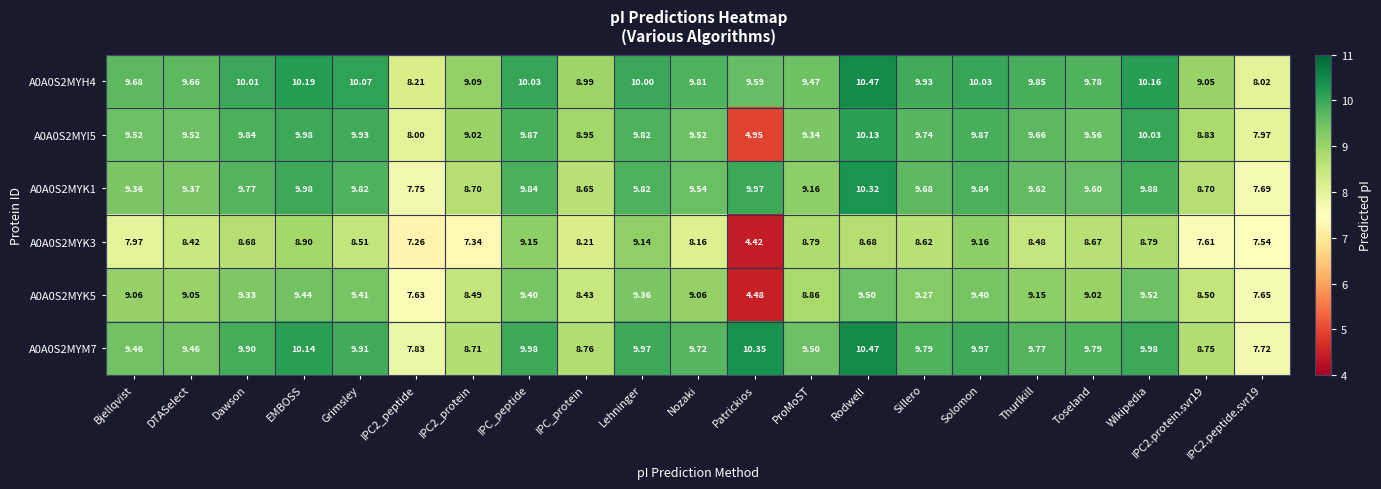

Where does the A0A0S2MYK1 series first go above 9?

Bjellqvist